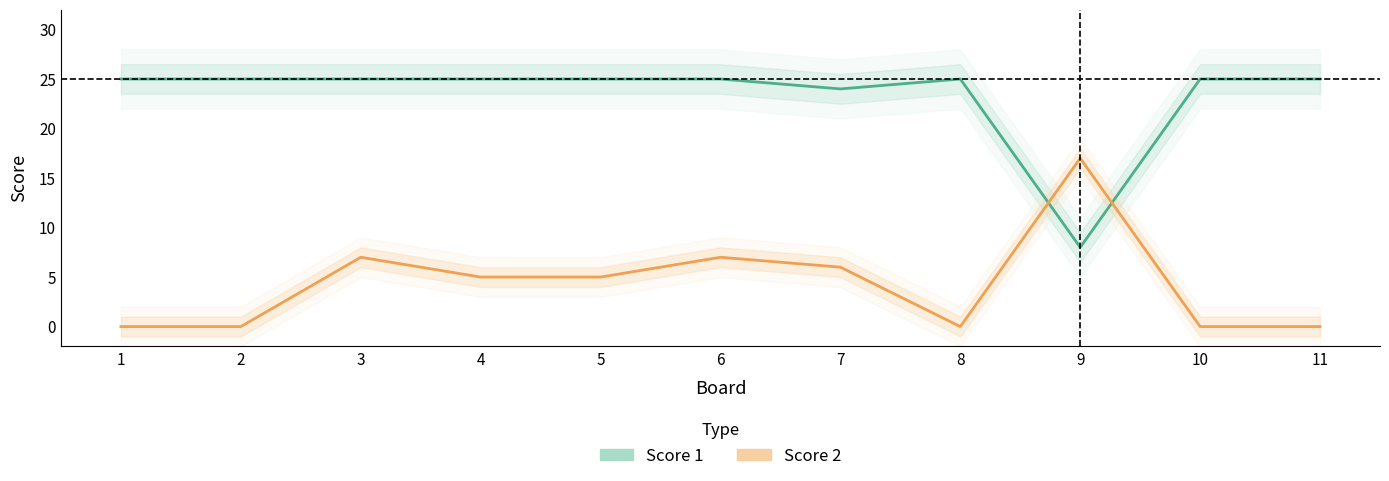

What is the sum of the Score 1 values at 11 and 3?

50